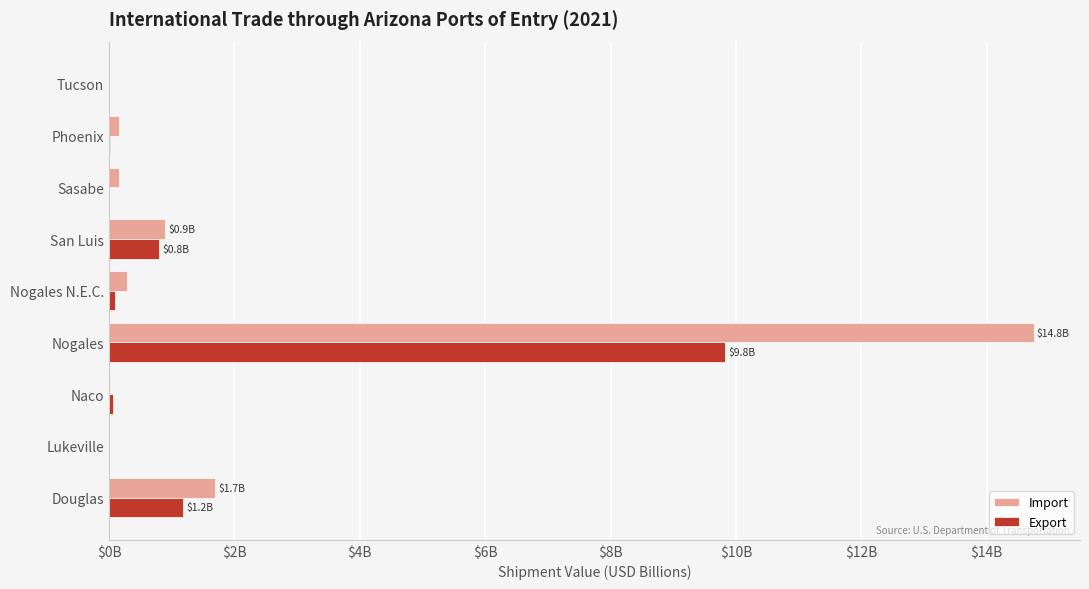

What are all the series names shown in the legend?

Import, Export